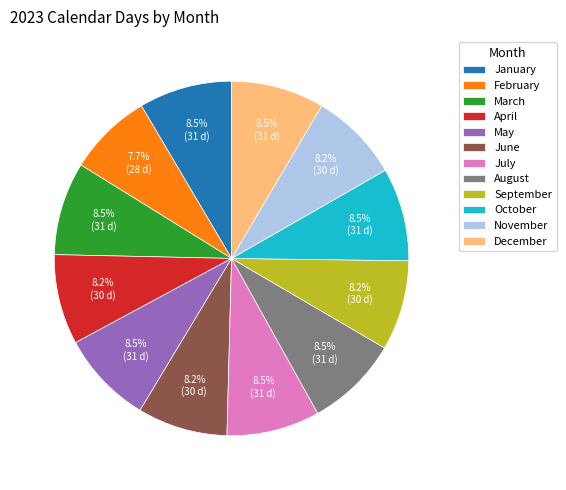

To the nearest percent, what portion does April represent?

8%